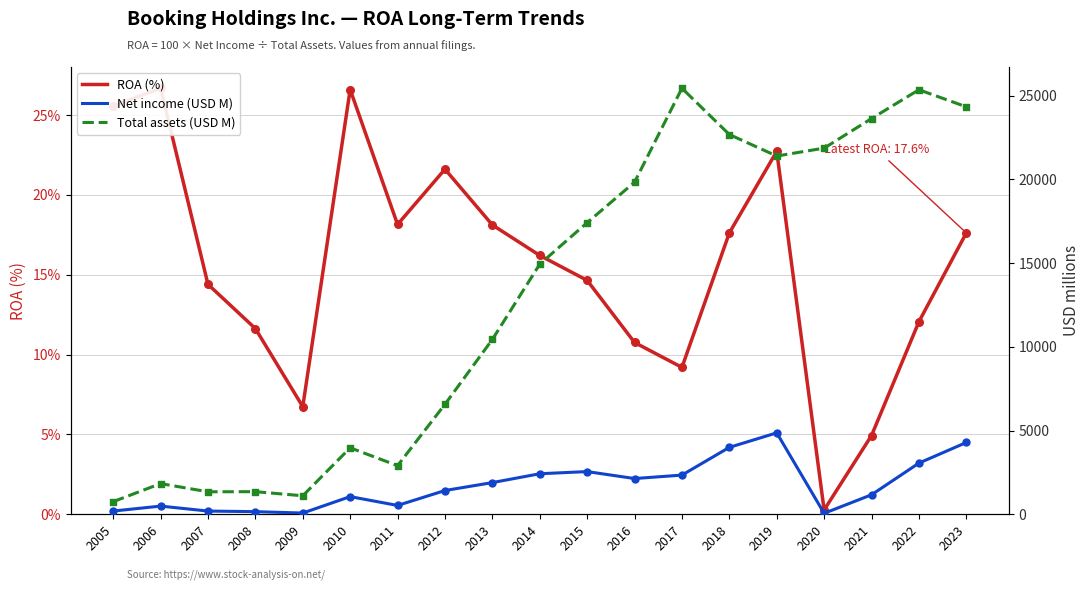

Which series contains the lowest Y value?

ROA (%)